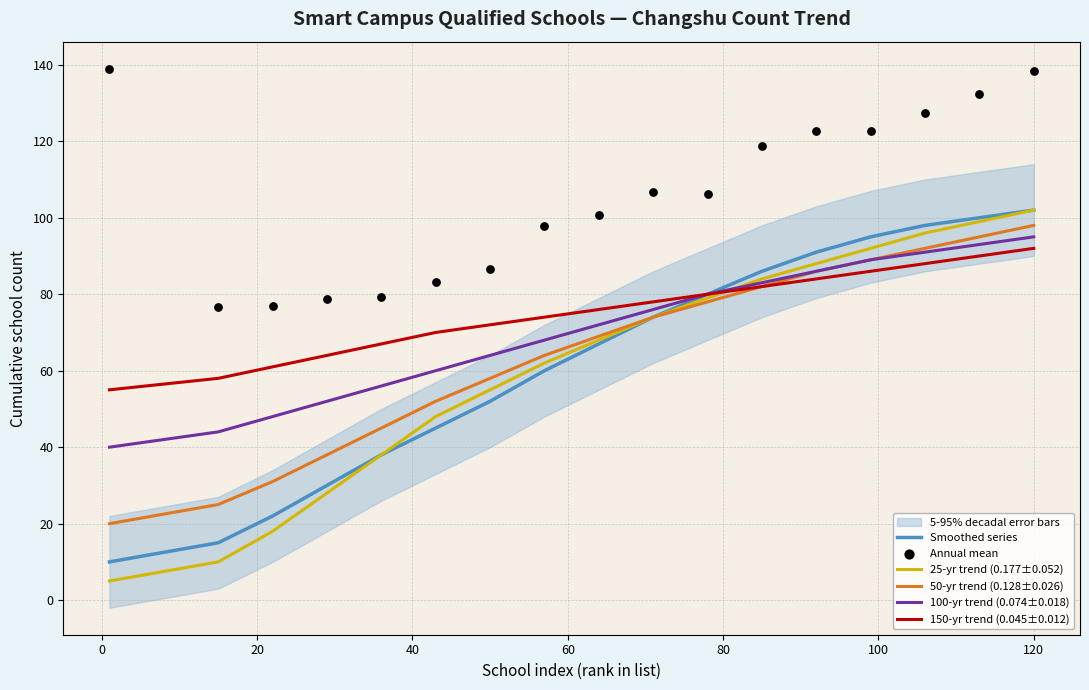

Which series has the largest total across all categories?

Annual mean